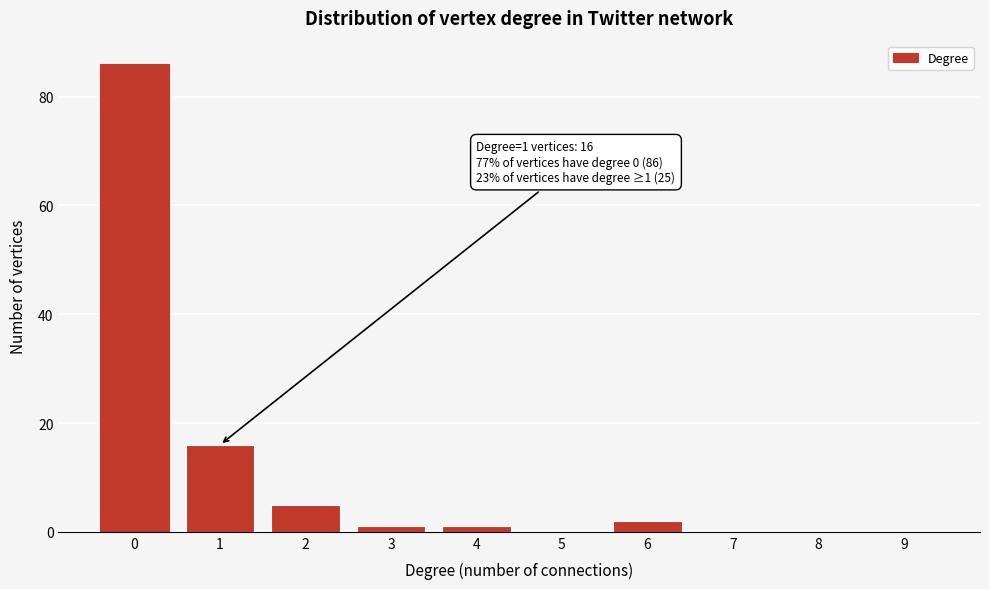

Reading left to right, what are all the values shown in this chart?

0=86	1=16	2=5	3=1	4=1	5=0	6=2	7=0	8=0	9=0